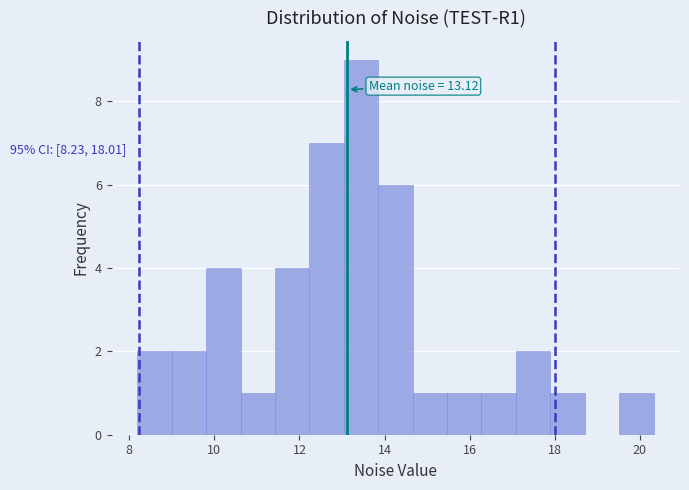

Over which range of the x-axis is the bar tallest?

13.0 to 13.8